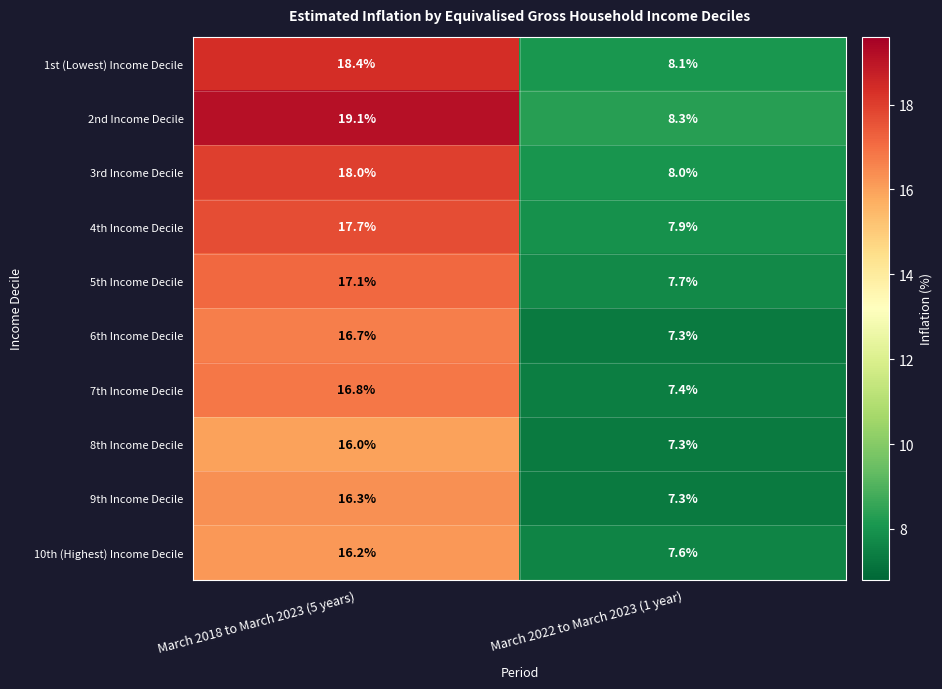

Between March 2018 to March 2023 (5 years) and March 2022 to March 2023 (1 year), which series saw the biggest shift?

2nd Income Decile